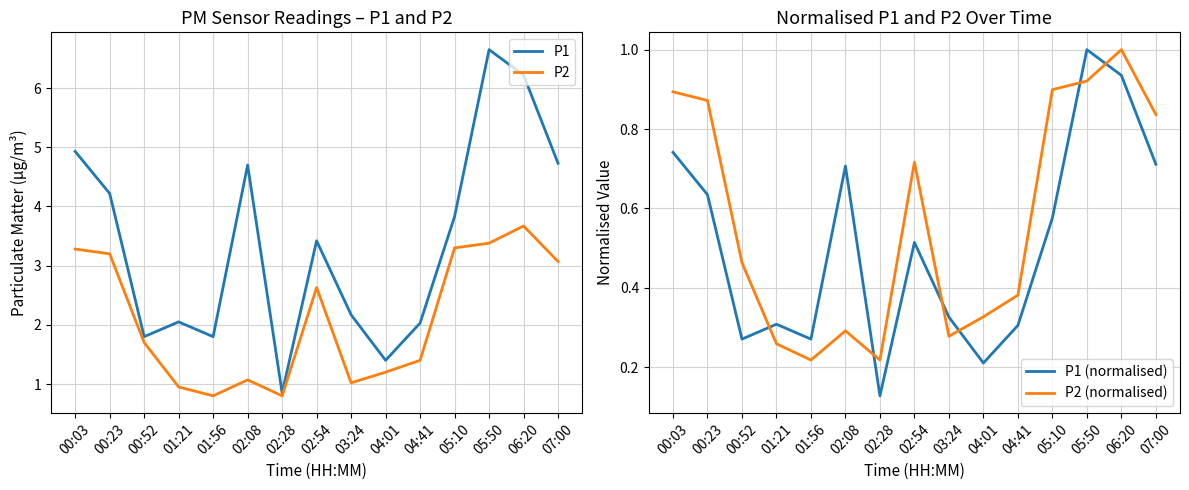

In P2, how many points are lower than both neighbors (excluding endpoints)?

3